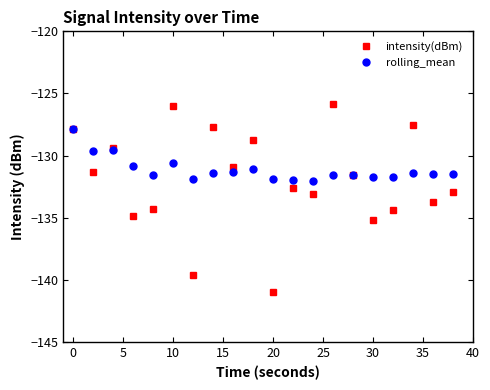

What is the highest value of the rolling_mean series?

-127.9